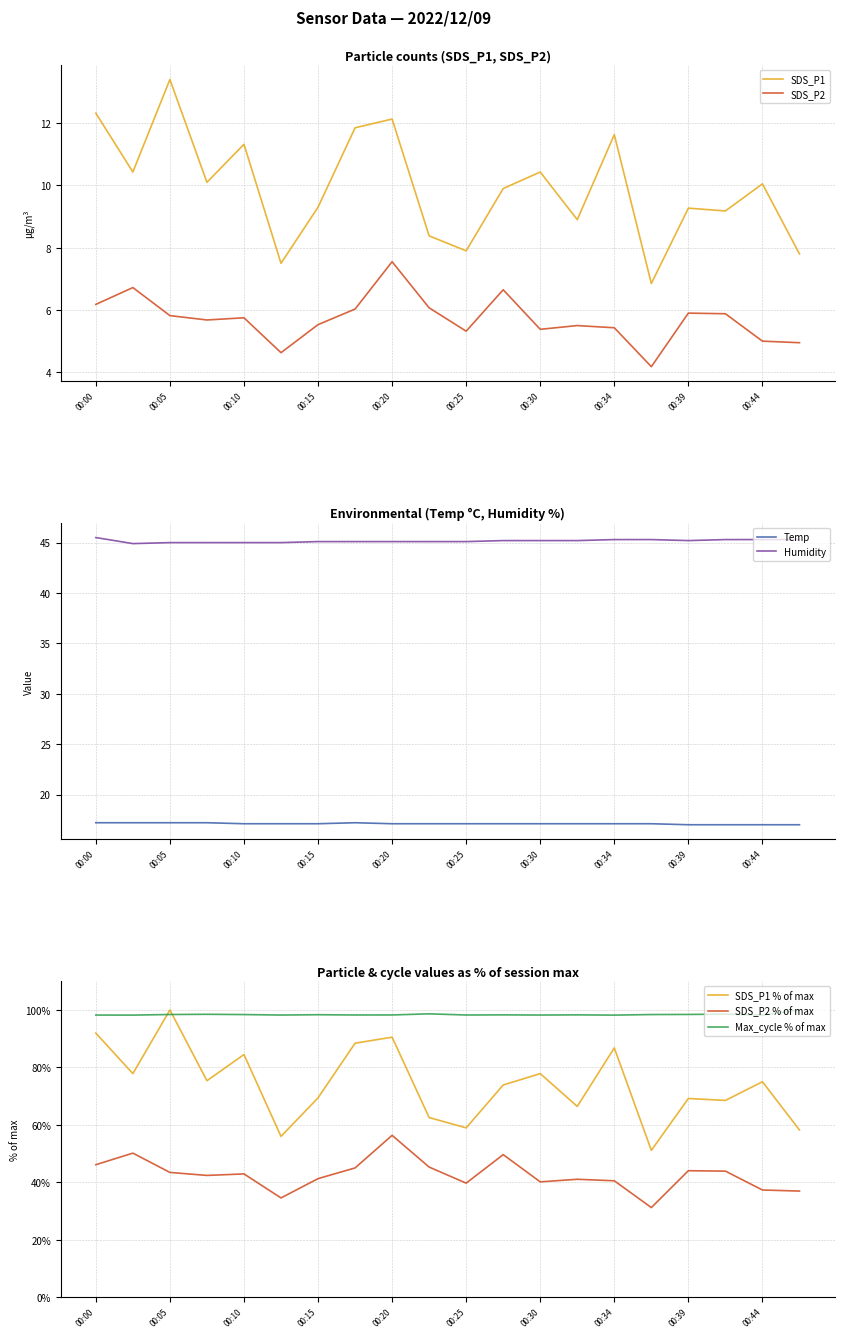

At which label does SDS_P1 reach its peak?

00:05